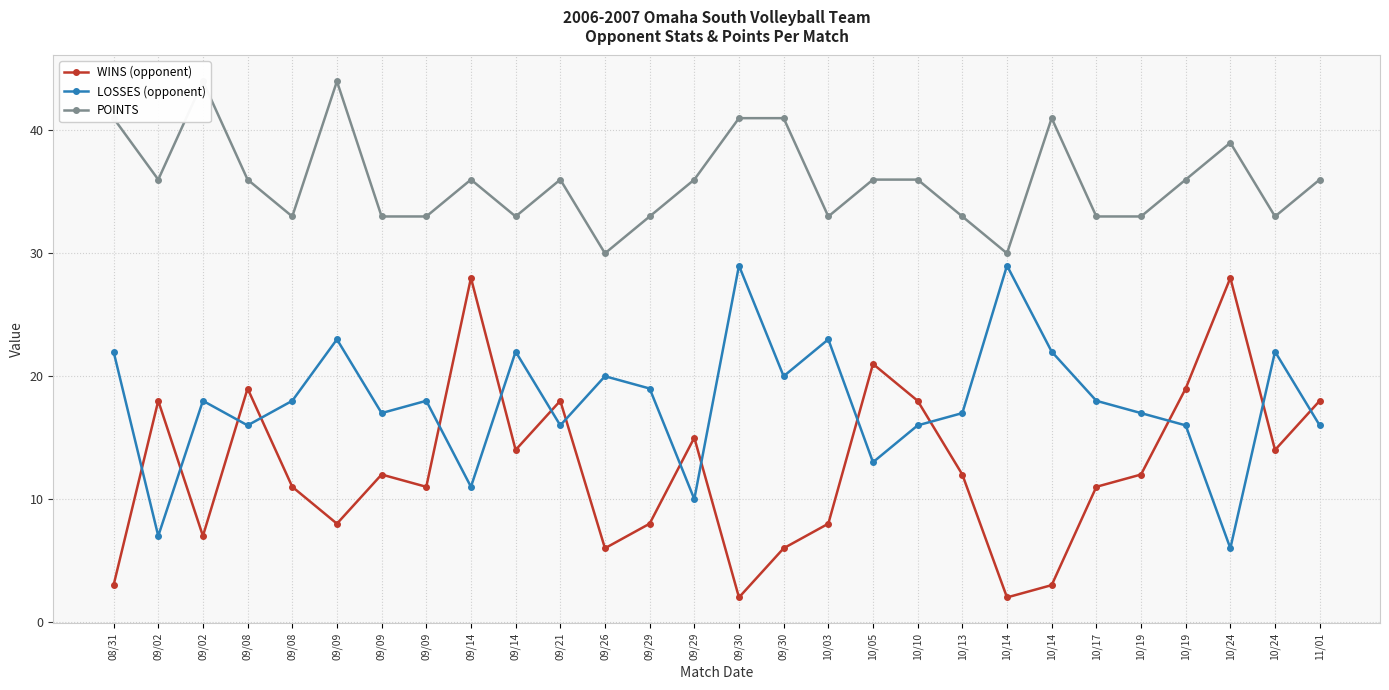

What is the average value of the POINTS series?

36